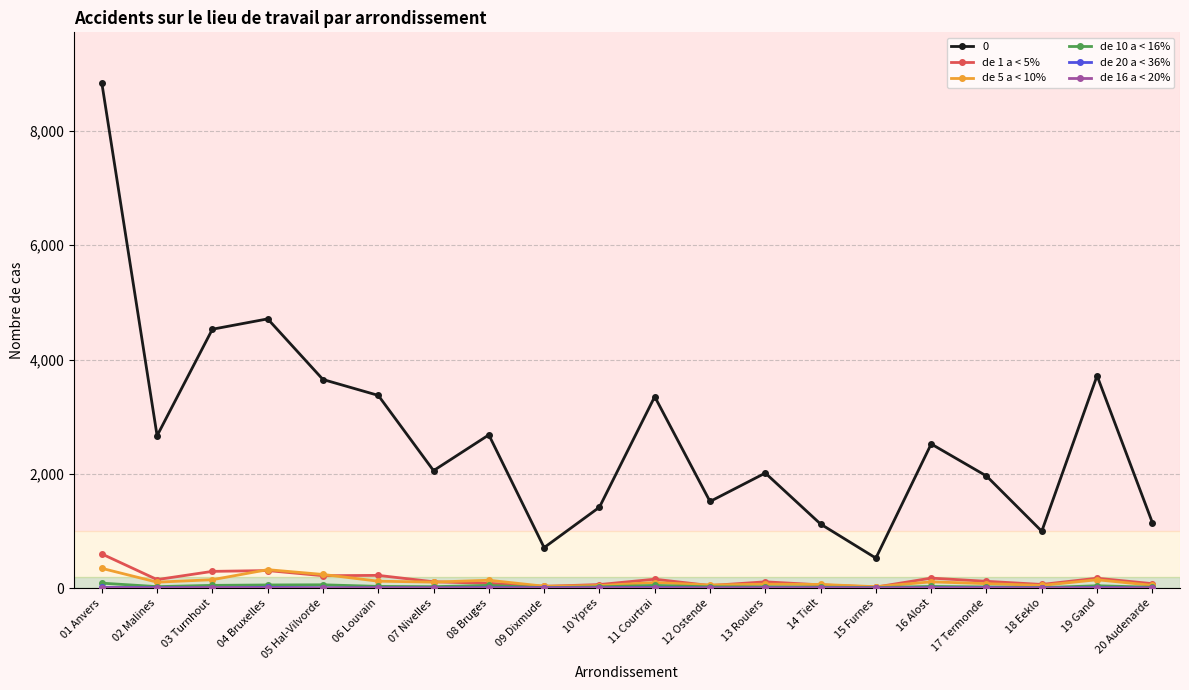

What is the label of the 13th point from the right?

08 Bruges